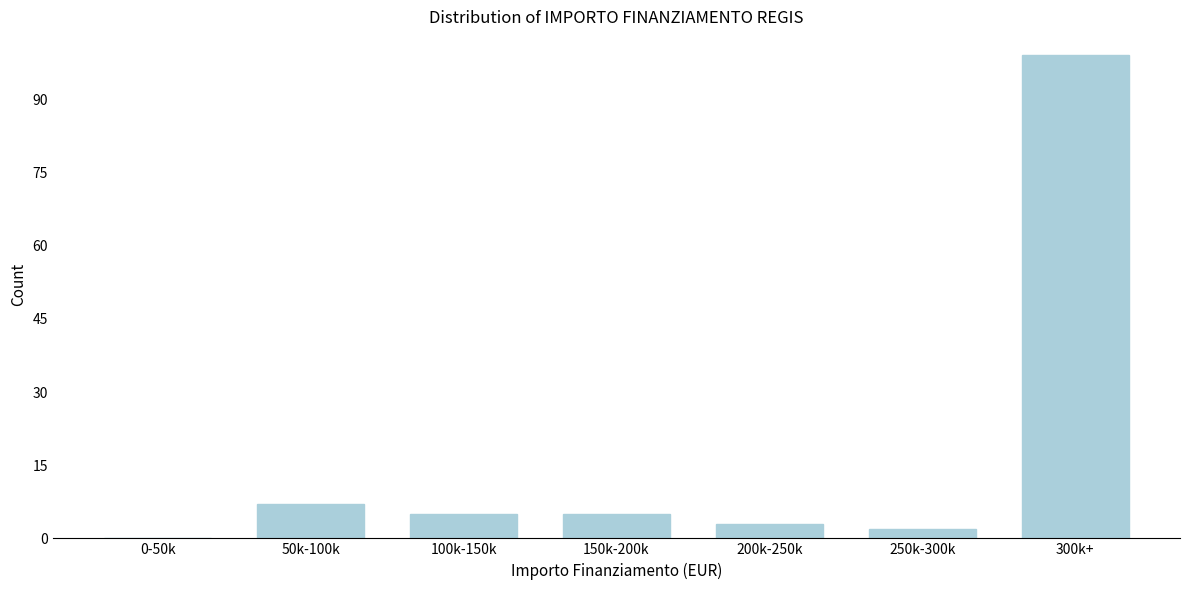

Reading left to right, extract all data points from this chart.

0-50k=0	50k-100k=7	100k-150k=5	150k-200k=5	200k-250k=3	250k-300k=2	300k+=99